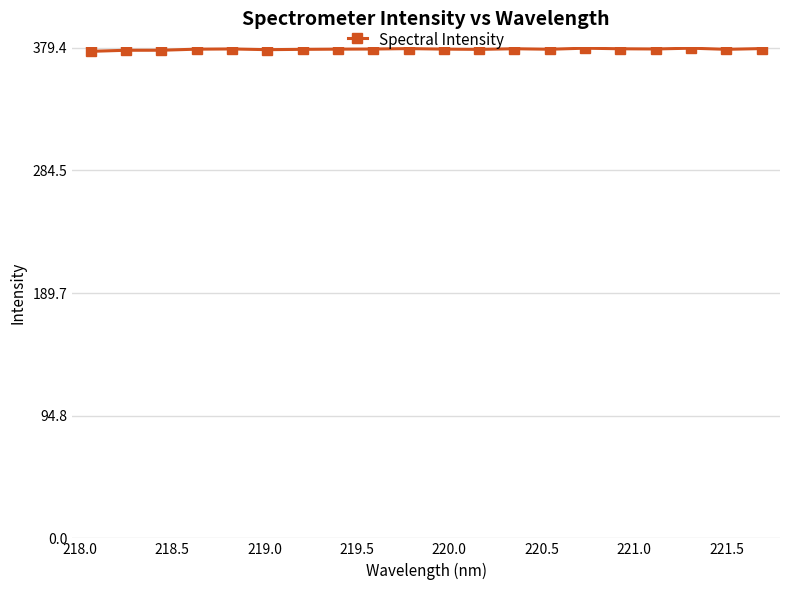

True or false: there are more than 0 points higher than both neighbors.

True